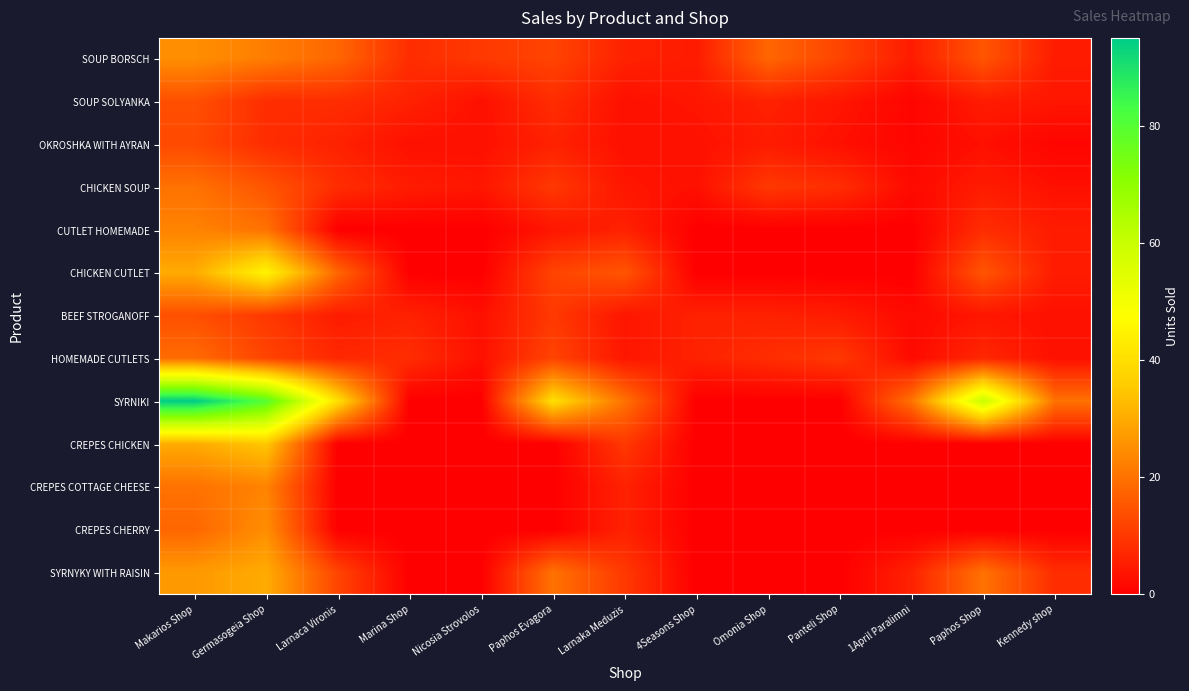

At which category does the chart reach its minimum across all series?

Larnaca Vironis